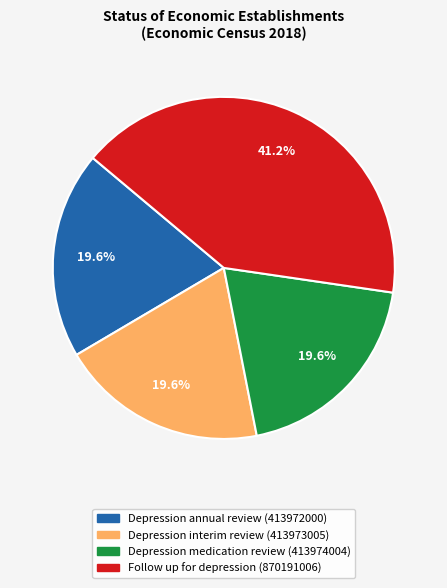

What is the largest slice in the pie chart?

Follow up for depression